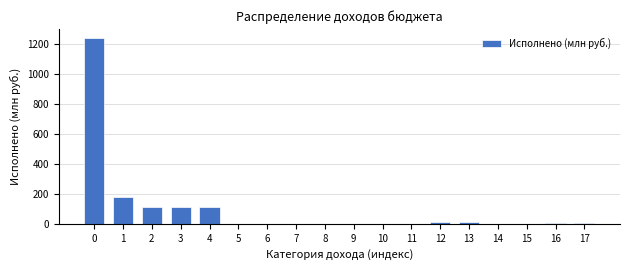

Is it true that the value at 4 is 57.6?

False